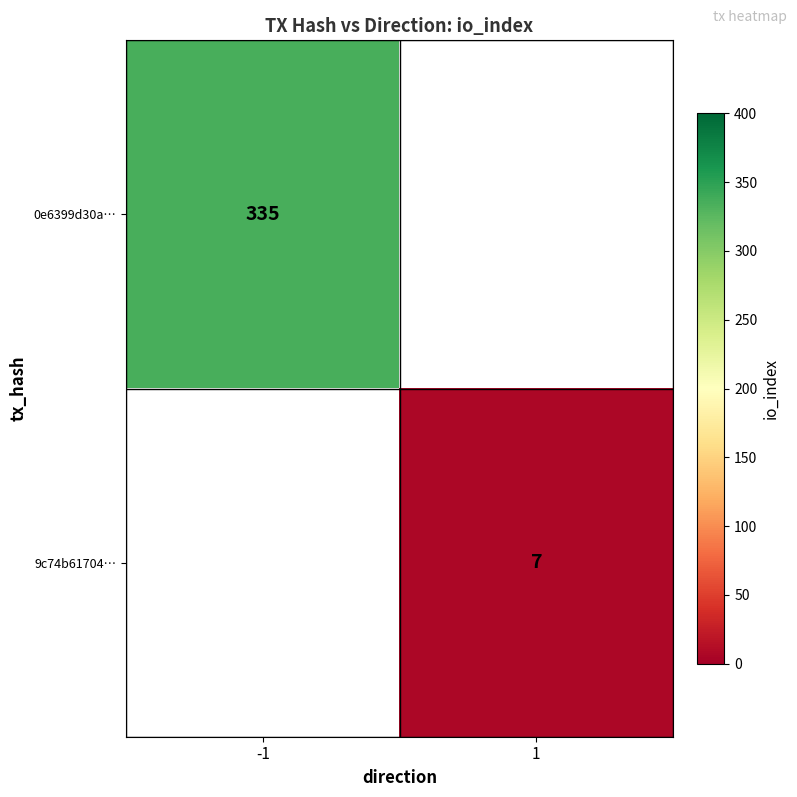

The value of 0e6399d30a… at -1 is 157. True or false?

False